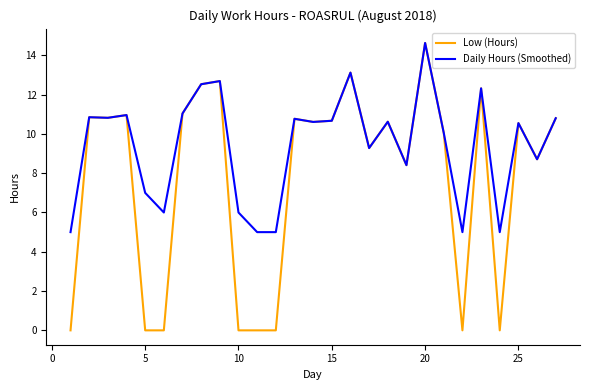

Is this an area chart (filled region under the line)?

No